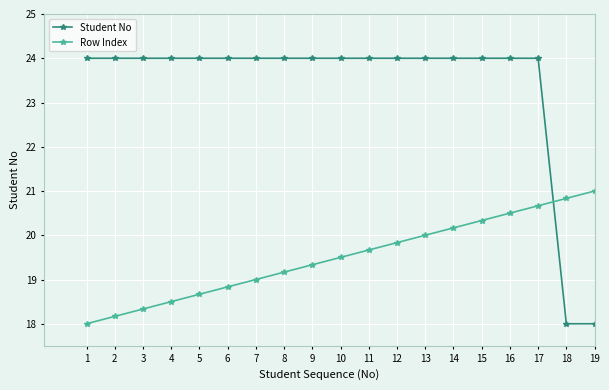

Which series ends up on top after the final intersection of Student No and Row Index?

Row Index